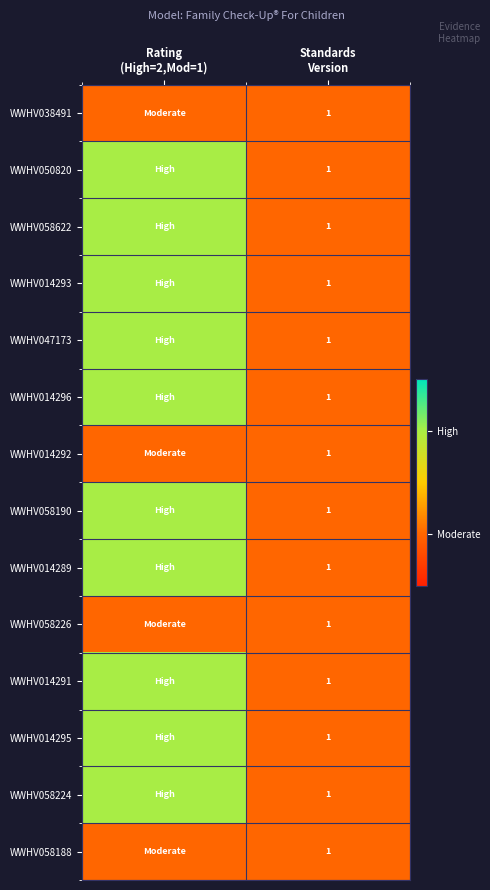

Count the number of data series in this chart.

14